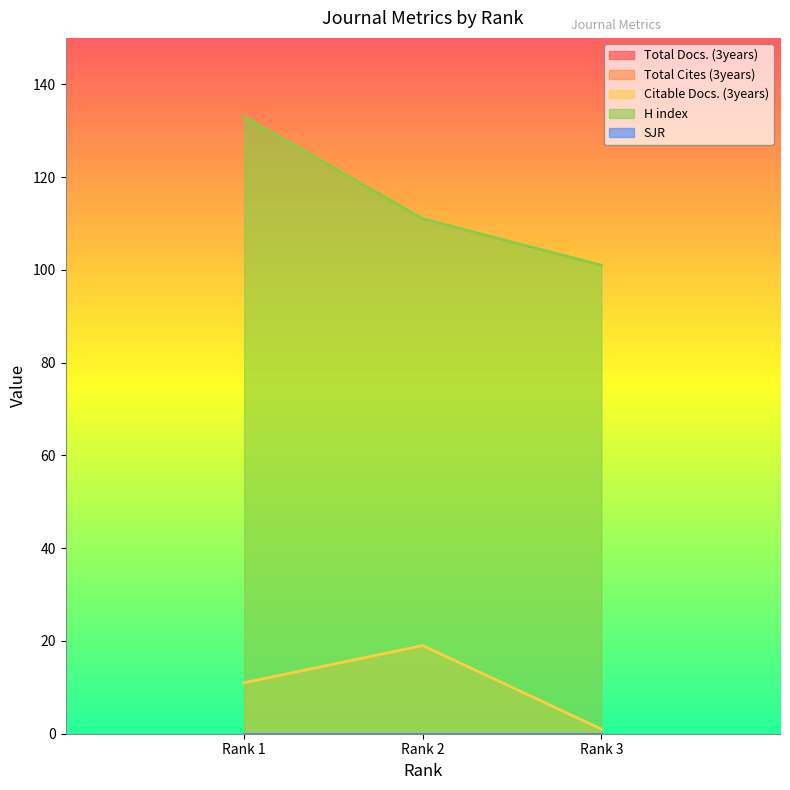

What is the spread (max minus min) of values at Rank 3?

101